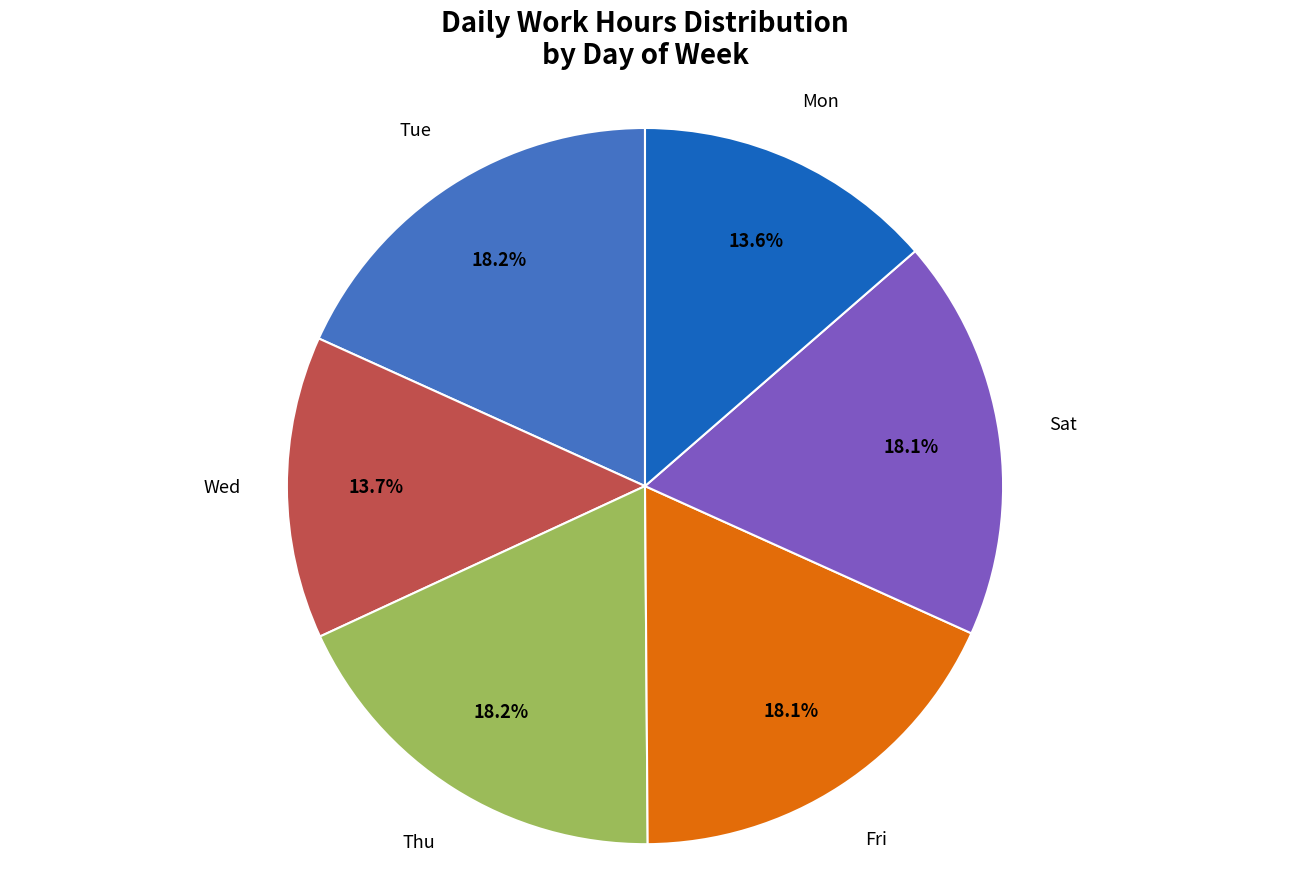

Is there any slice that represents more than half of the pie?

No